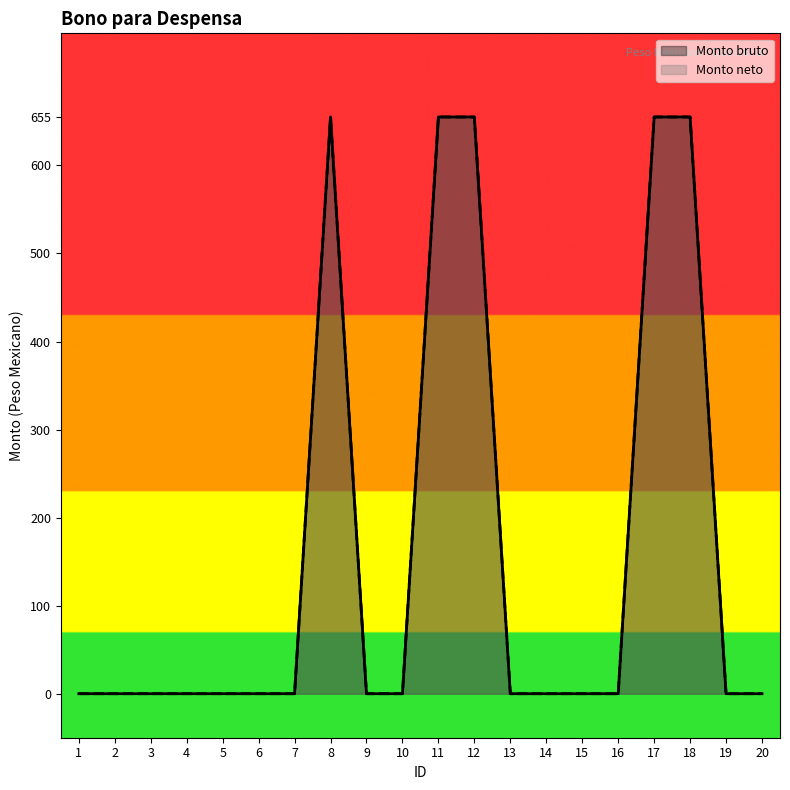

What is the sum of all Monto bruto values?

3275